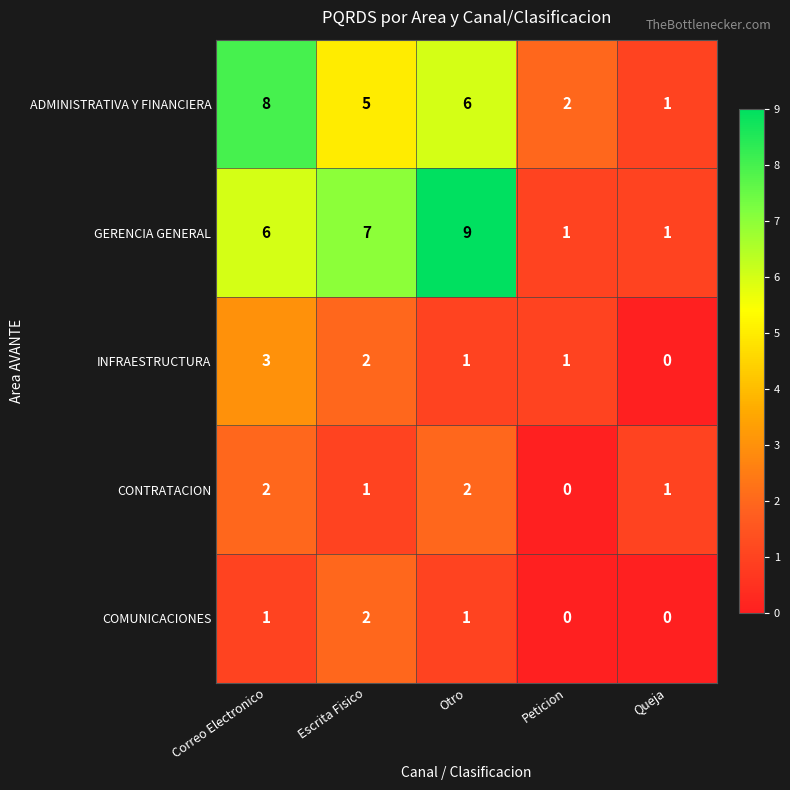

What is the sum of all COMUNICACIONES values?

4